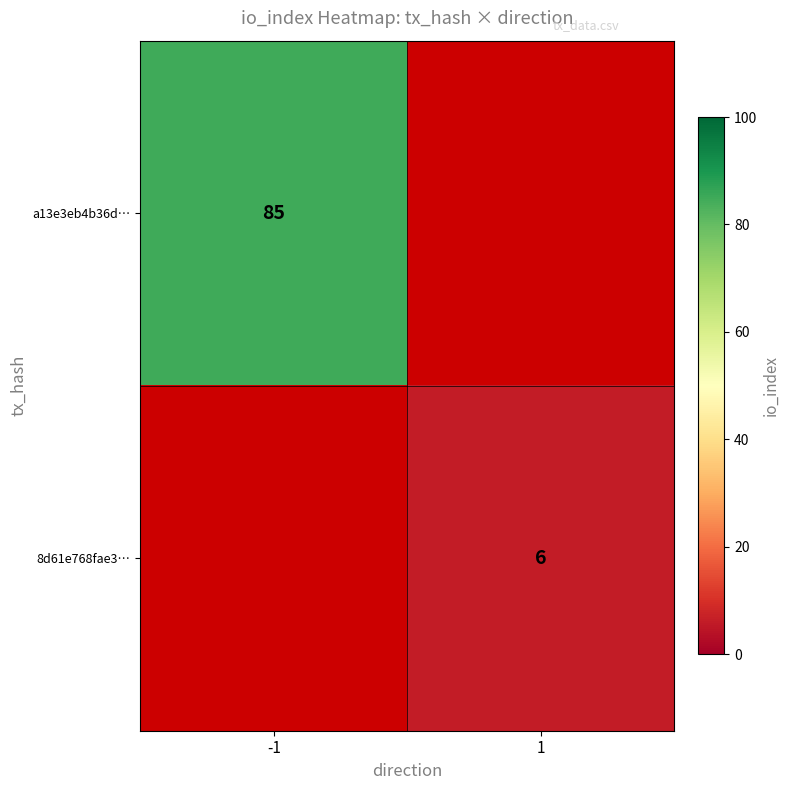

Is the value of a13e3eb4b36d… at -1 greater than the value of 8d61e768fae3… at 1?

Yes